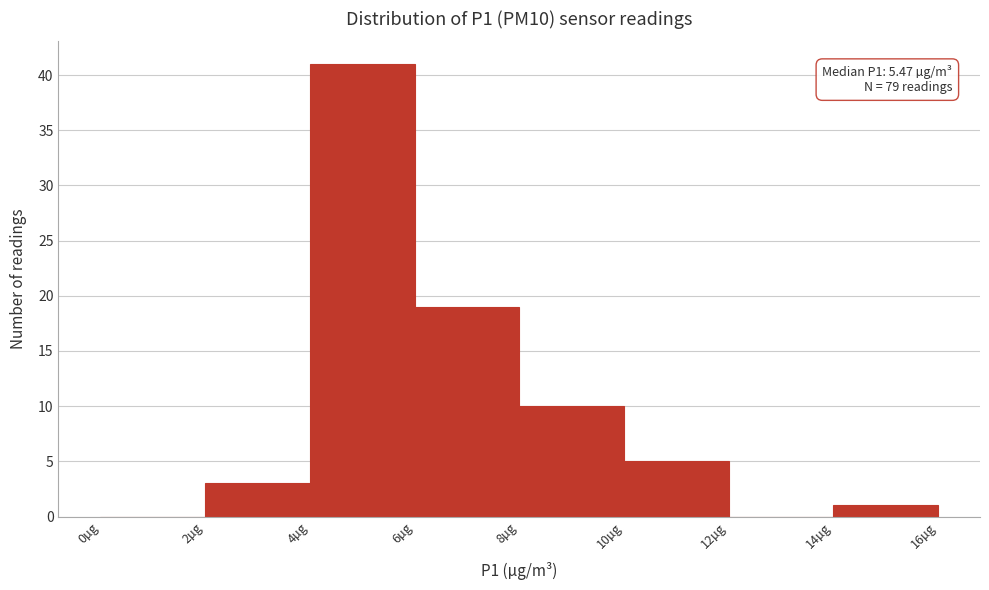

Over which range of the x-axis is the bar tallest?

4 to 6